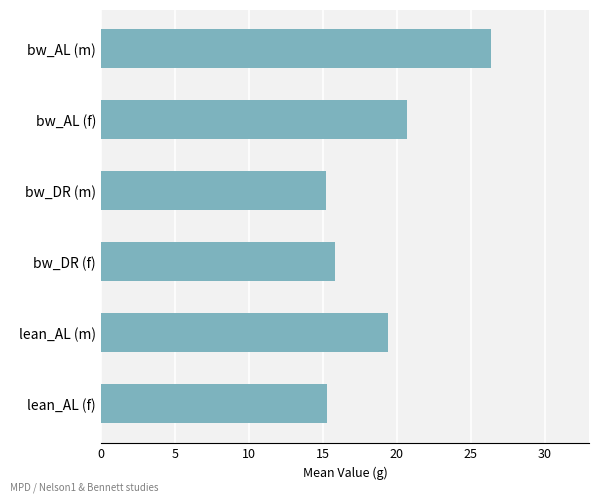

What is the difference between the maximum and minimum values?

11.2